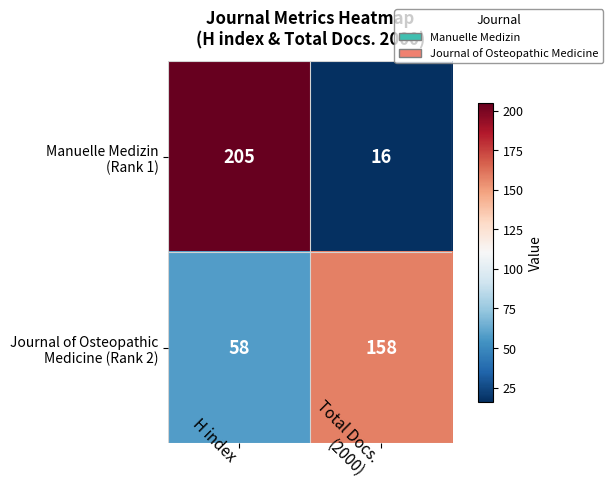

What is the minimum value shown in the chart?

16